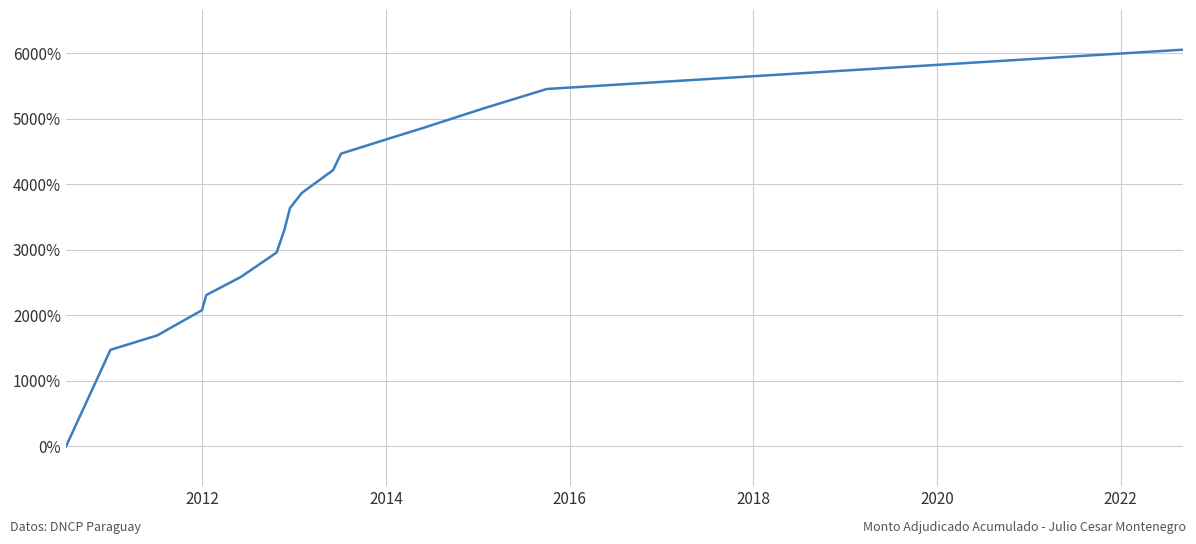

What is the difference between the maximum and minimum values?

6057.2